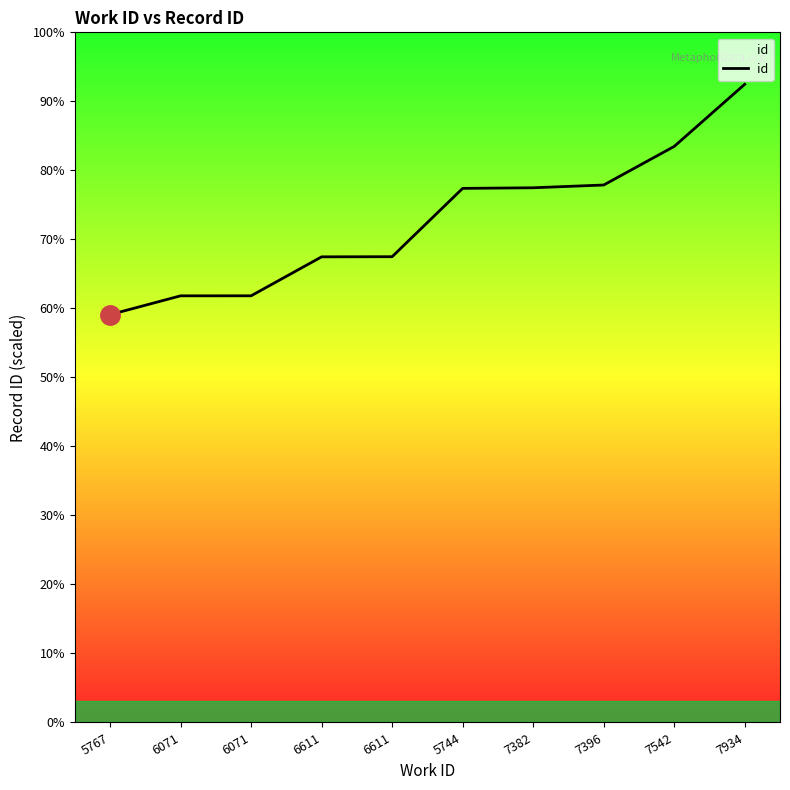

What is the change in value from 6611 to 7382?

+2597